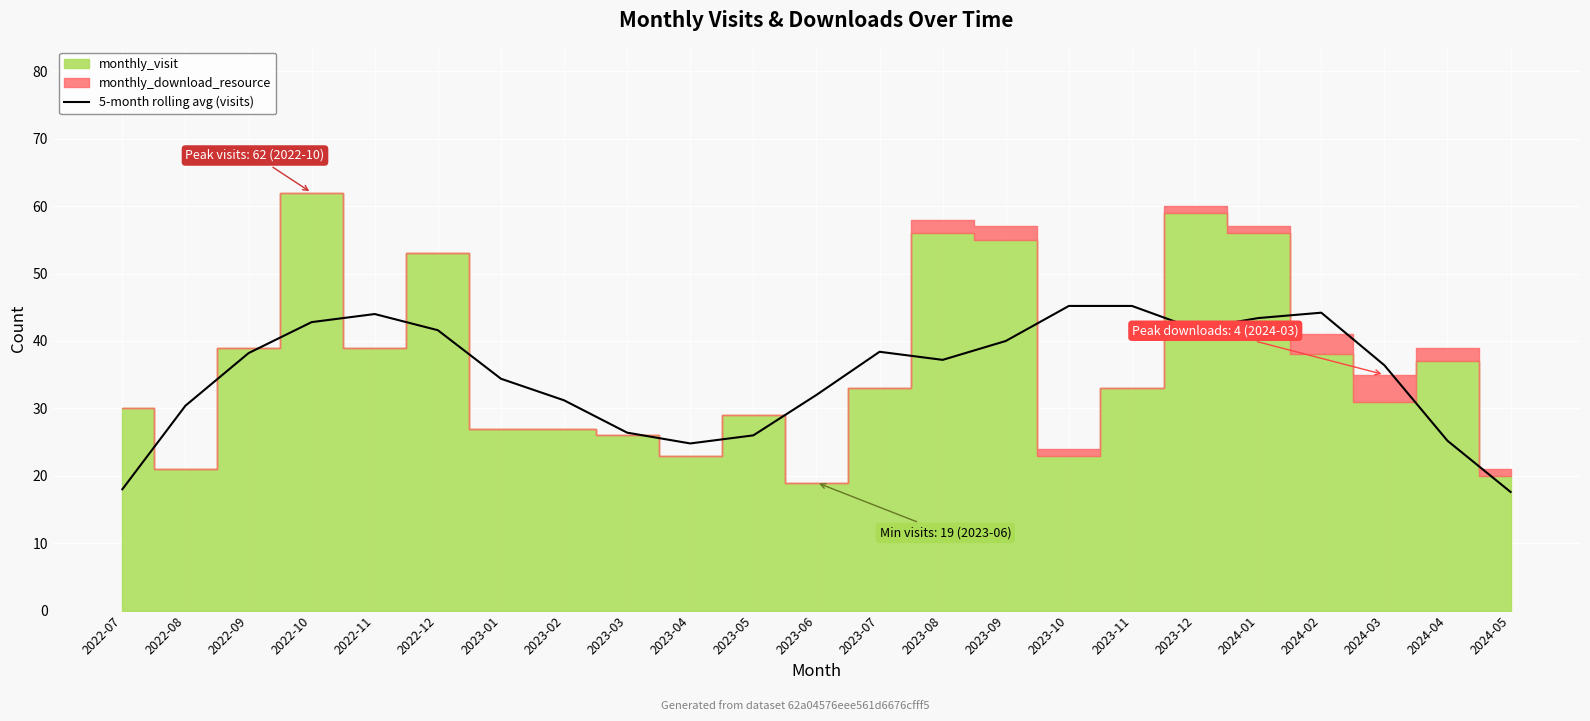

Count the number of categories in the chart.

23